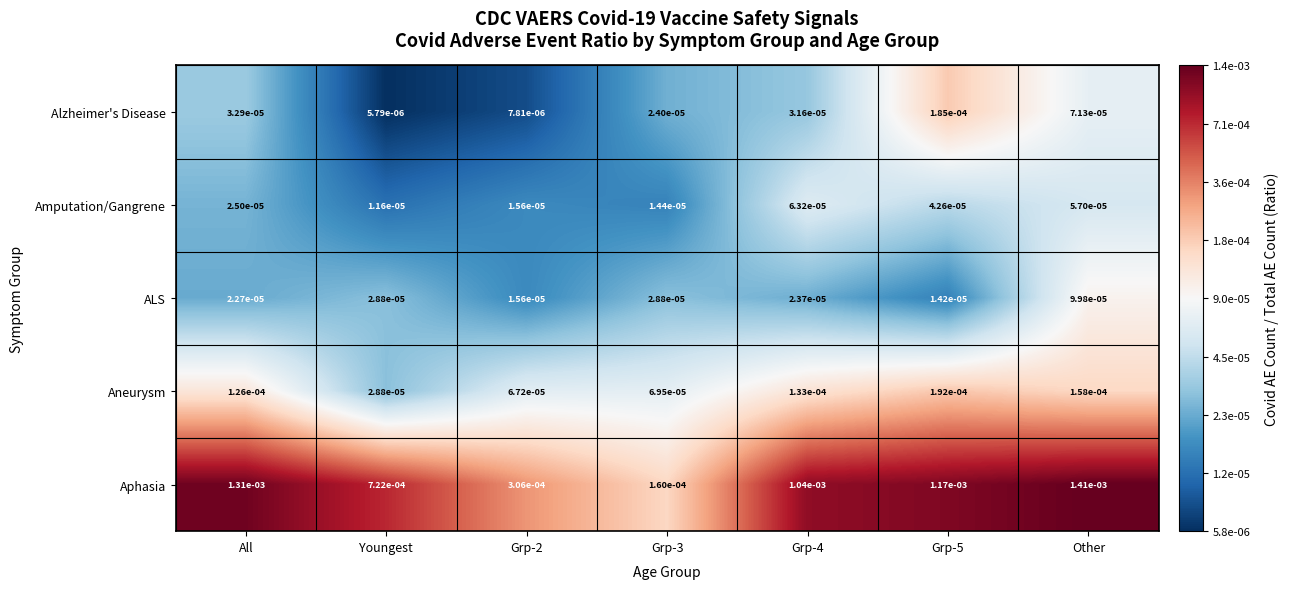

How many series are shown in this chart?

5